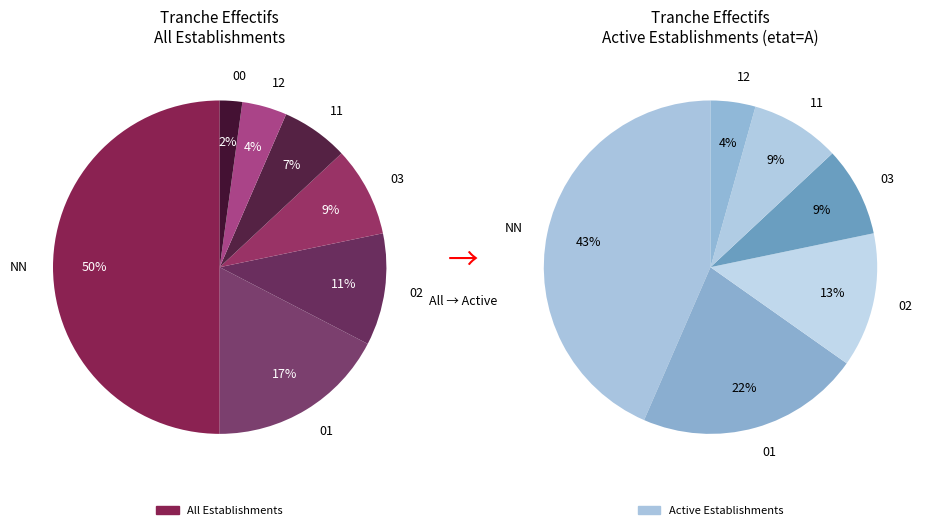

Is there a majority slice in this chart?

No